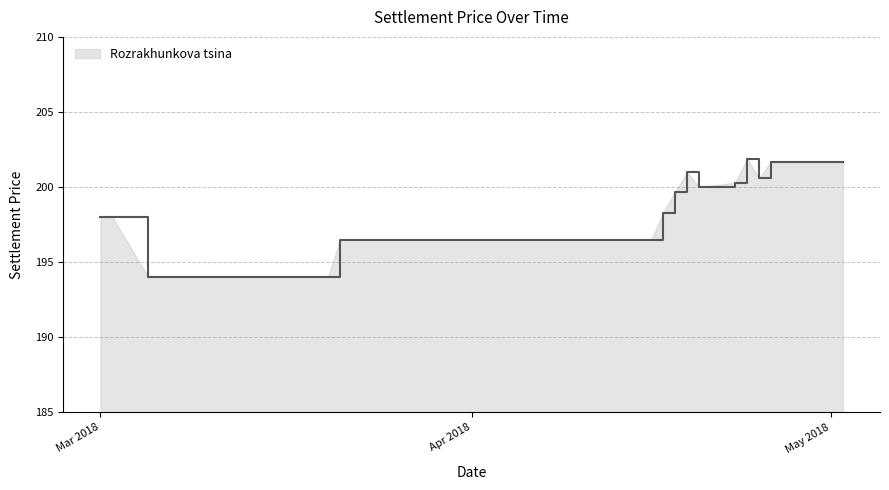

What is the difference between the maximum and minimum values?

7.9